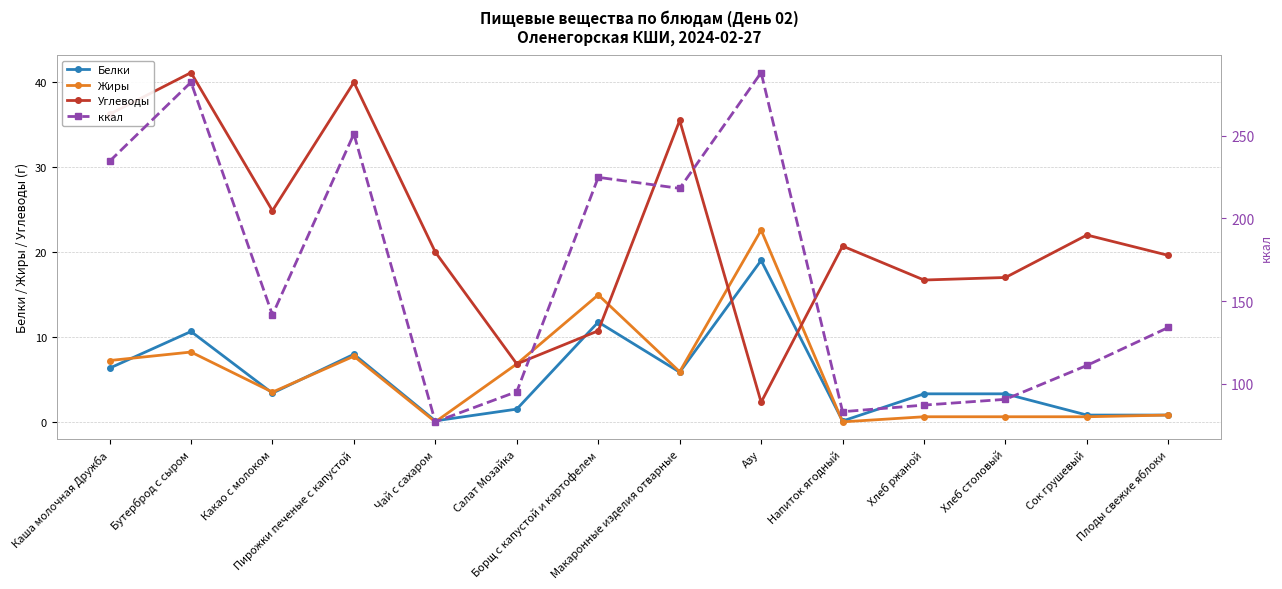

What is the label of the 14th point from the right?

Каша молочная Дружба